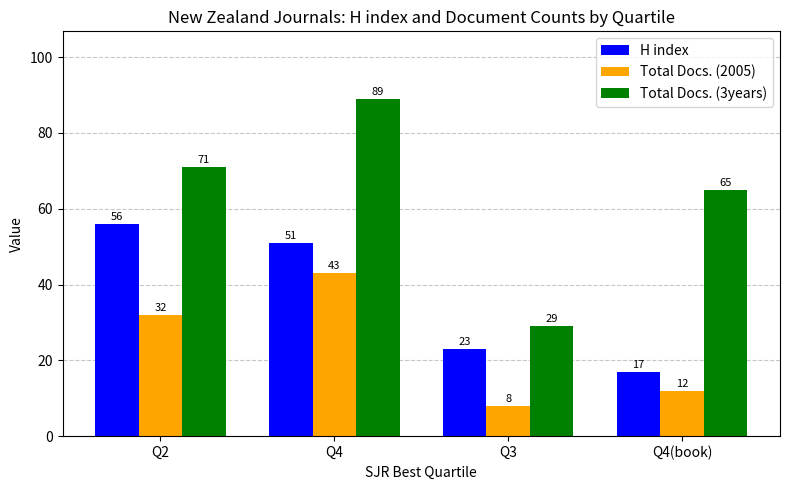

What is the label of the 4th bar from the right?

Q2